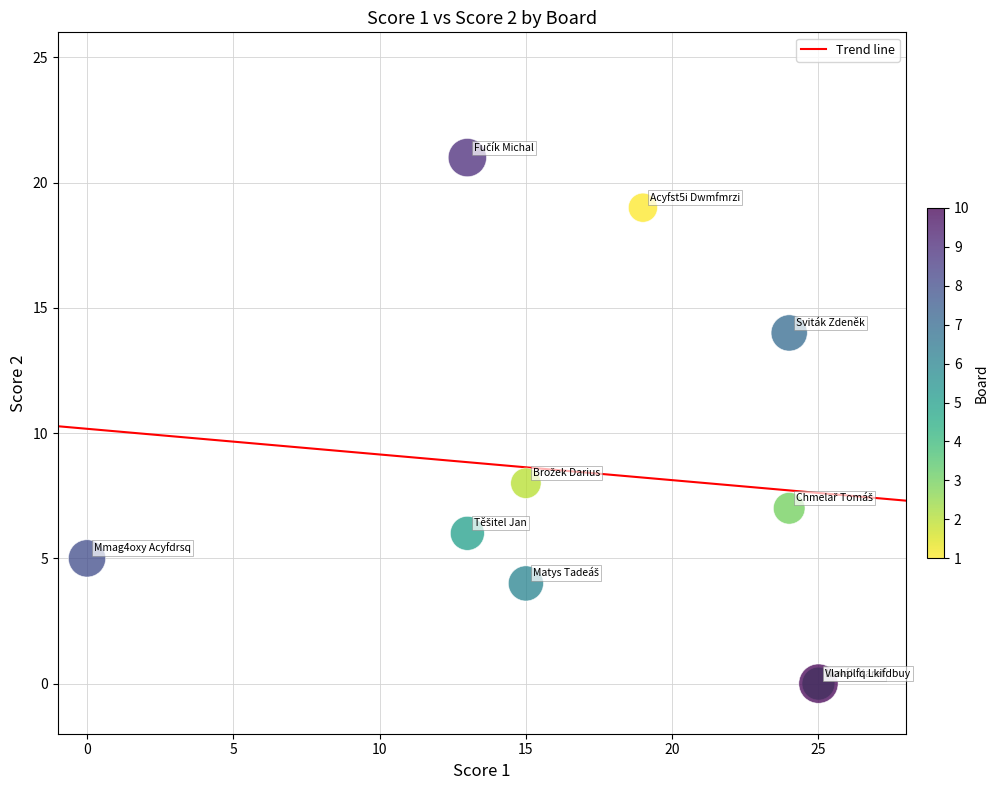

What Y value in the scatter plot is closest to 10?

8